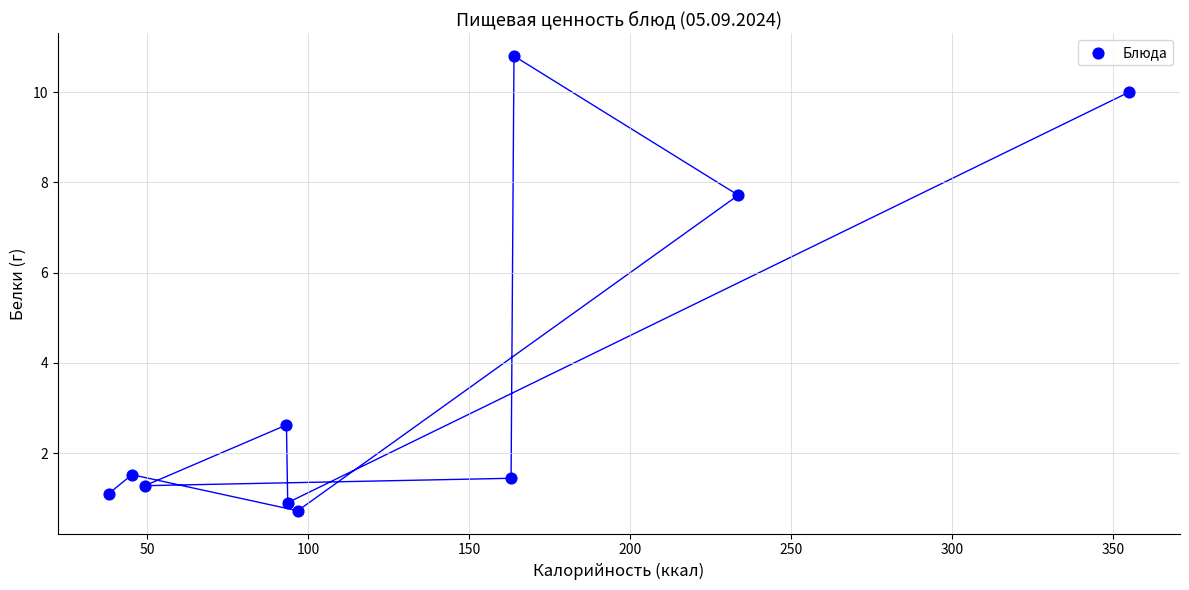

What Y value in the scatter plot is closest to 5?

2.6